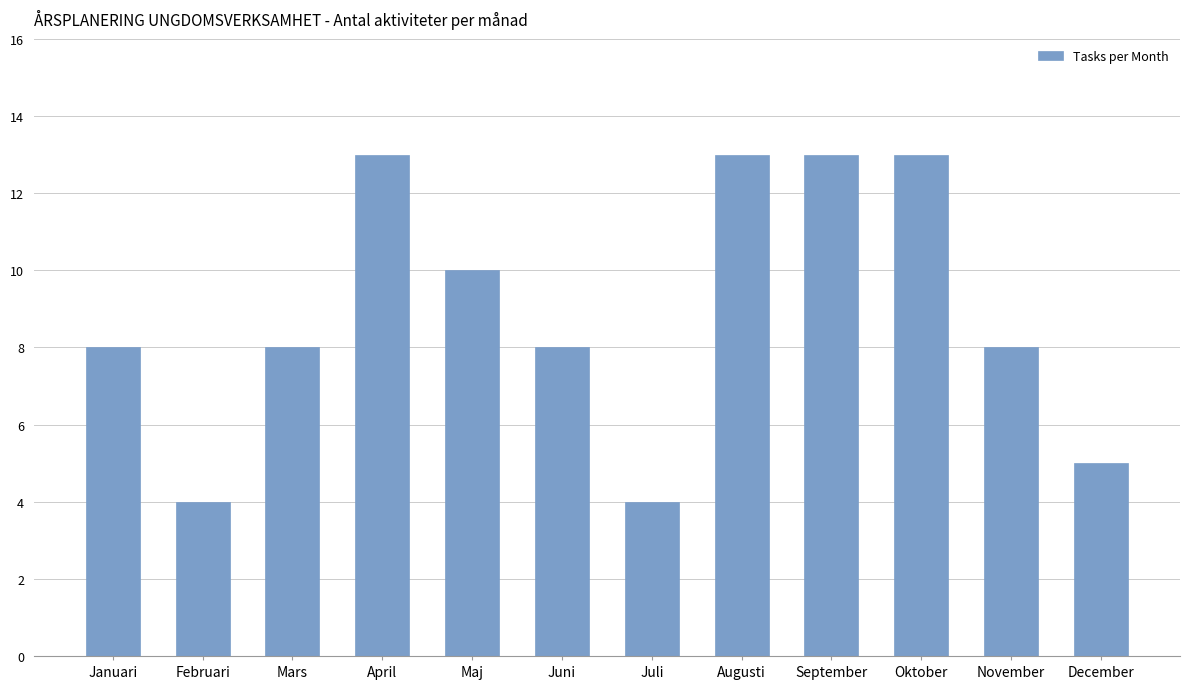

Reading right to left, list all the values displayed in this chart.

5	8	13	13	13	4	8	10	13	8	4	8